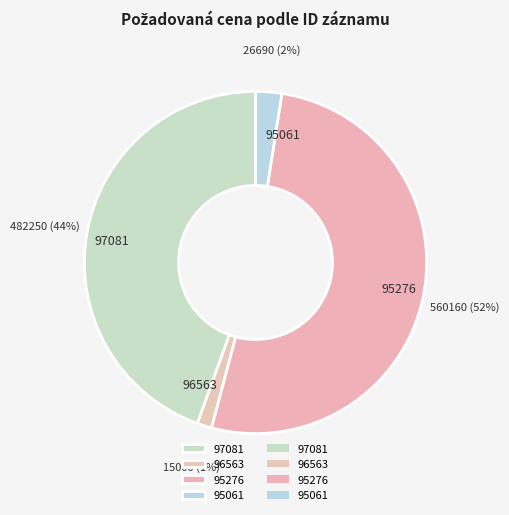

To the nearest percent, what is the difference between the 96563 and 95061 slice percentages?

1%